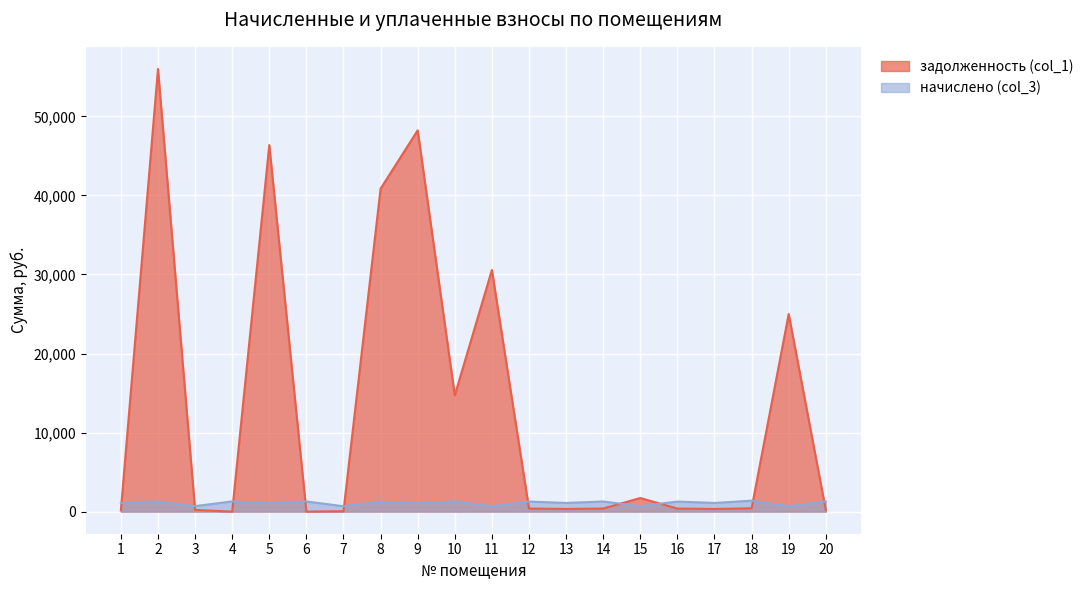

What is the sum of all начислено (col_3) values?

21810.8